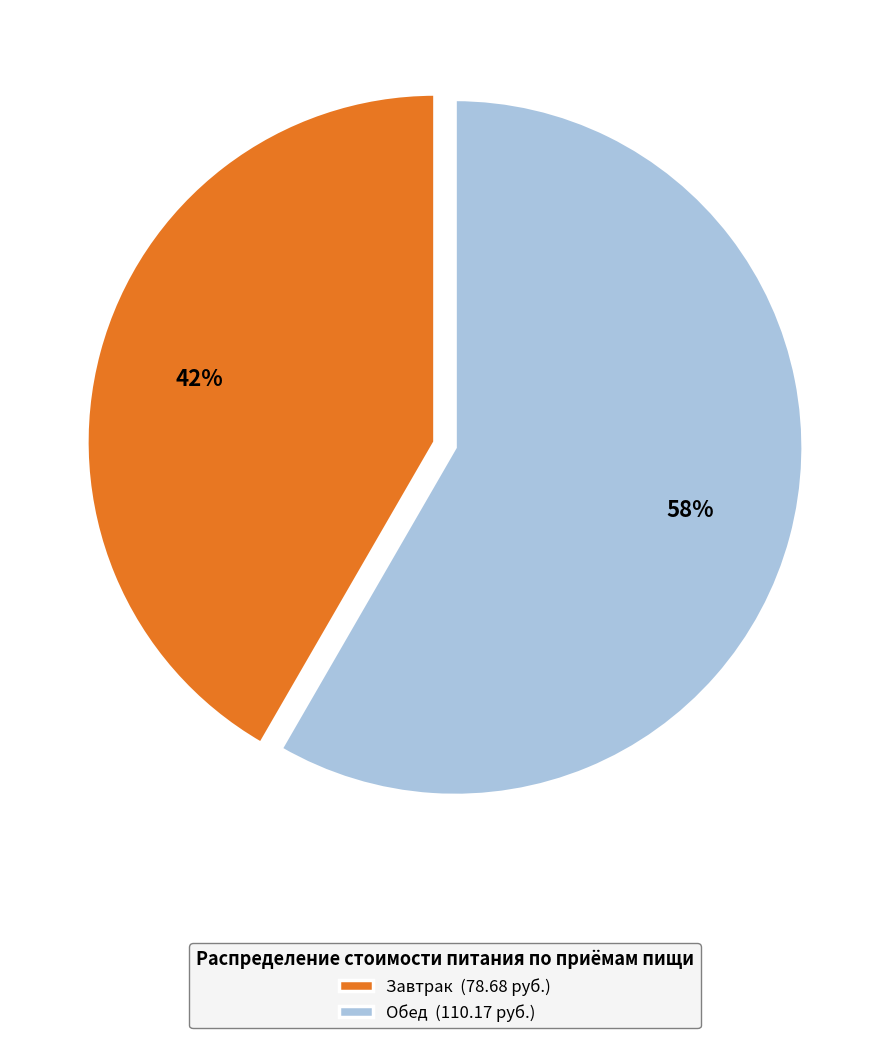

Which slice is the smallest?

Завтрак